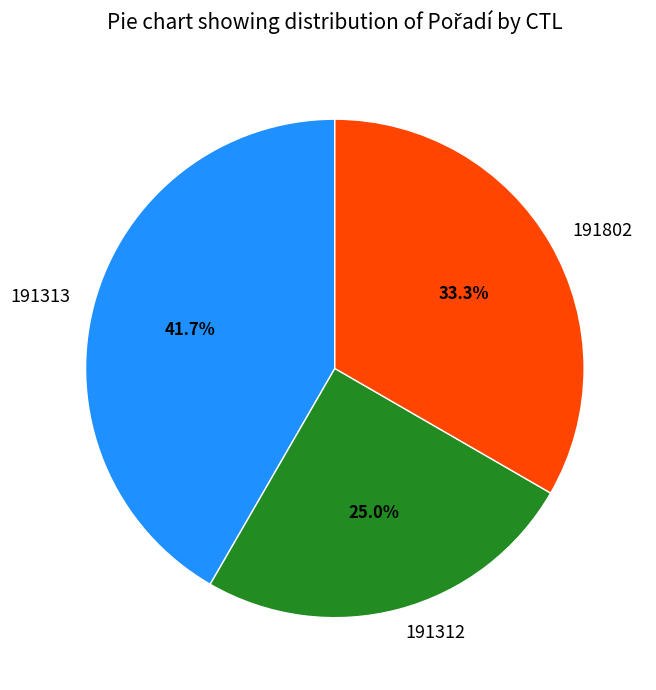

How many segments does this pie chart have?

3